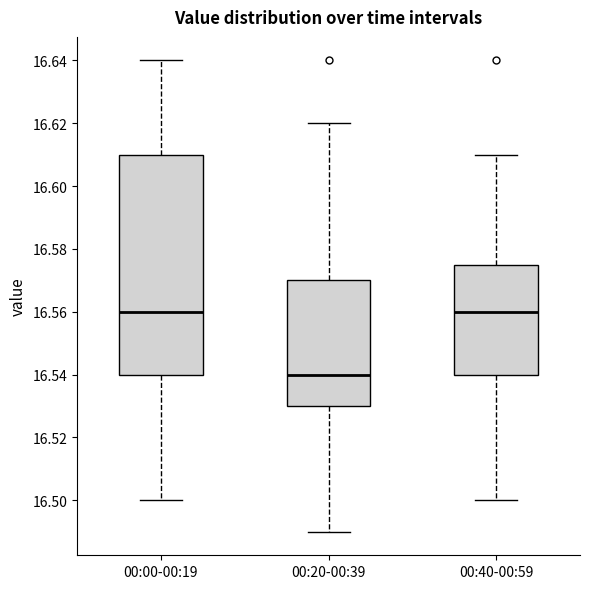

Where does the upper whisker of the box for 00:00-00:19 end on the y-axis? The values are not printed on the chart, so give them approximately, as read against the axis.

16.640